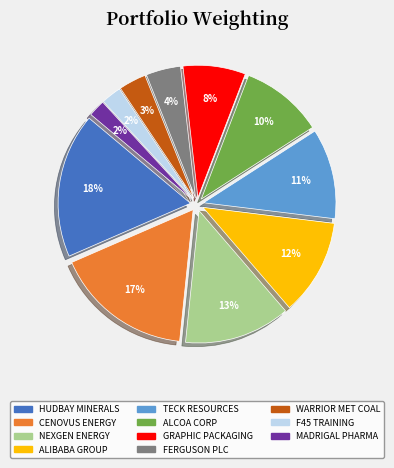

Is there any slice that represents more than half of the pie?

No